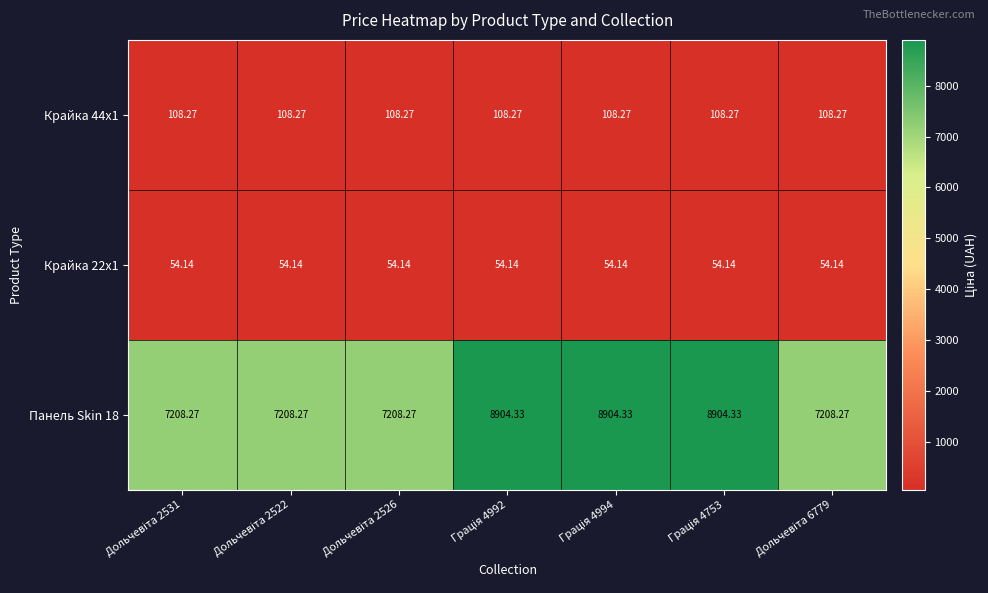

Which series has the widest spread of values?

Панель Skin 18